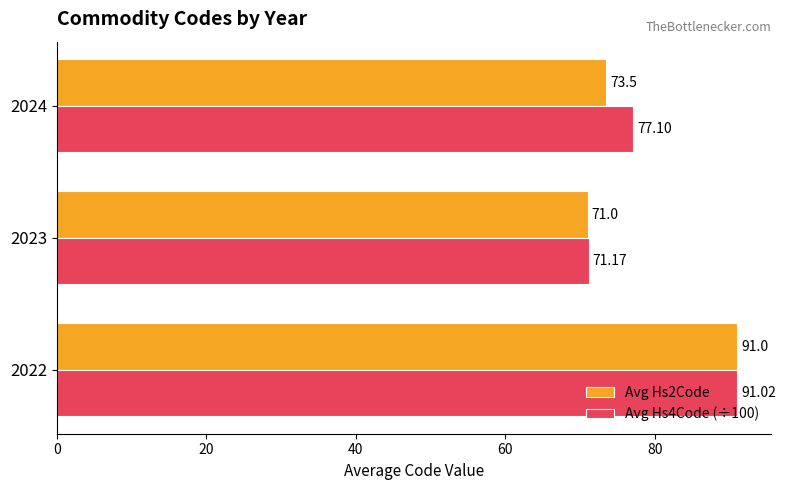

Is the value of Avg Hs4Code (÷100) at 2022 greater than the value of Avg Hs2Code at 2024?

Yes